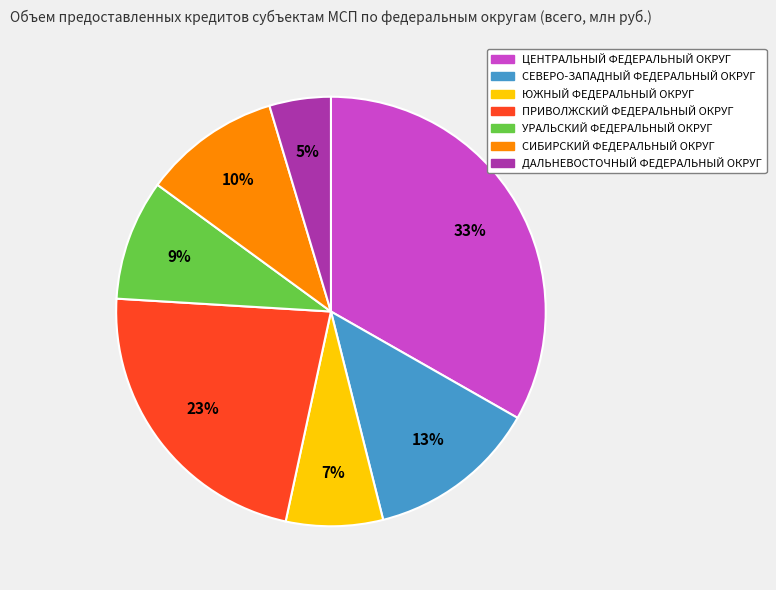

Count the number of slices in the pie.

7